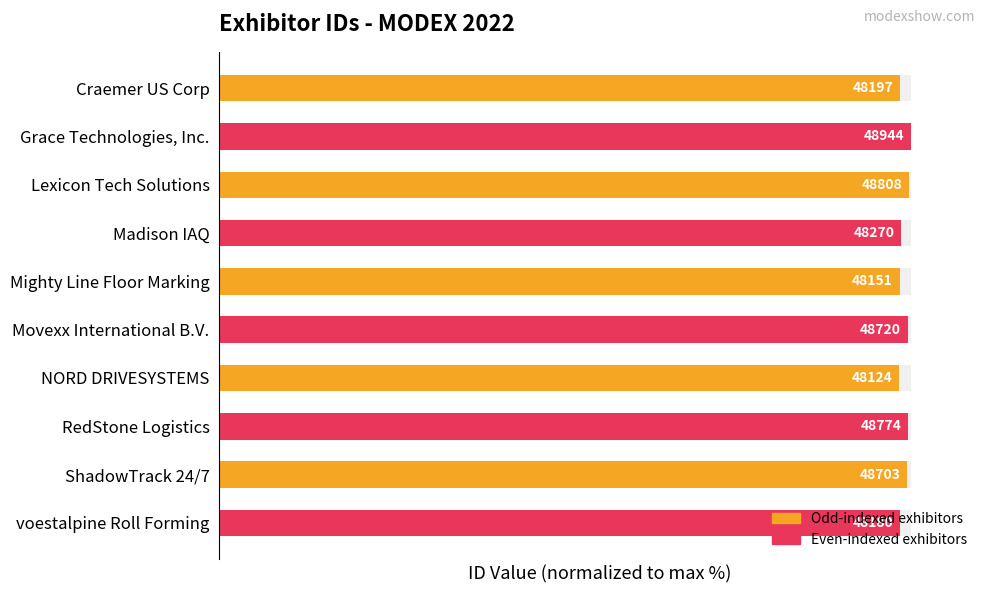

How many values are between 98 and 99?

5